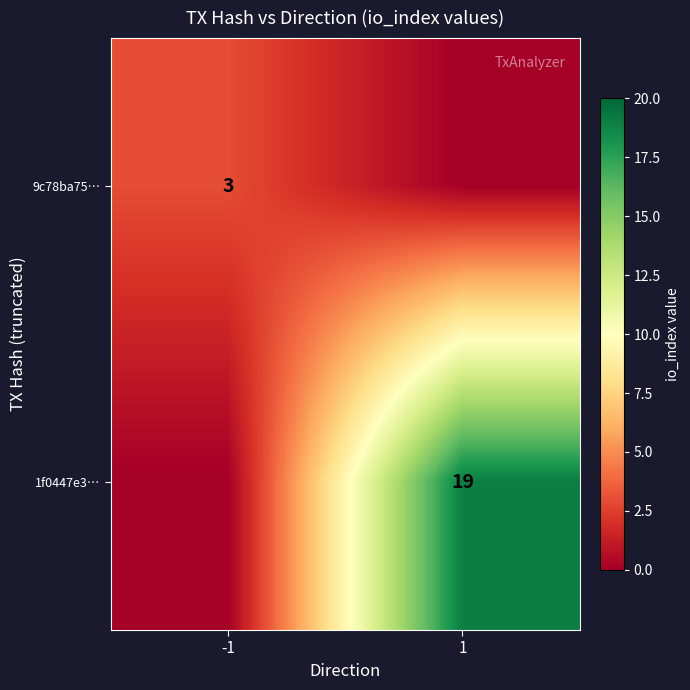

At which category is the sum across all series the highest?

1